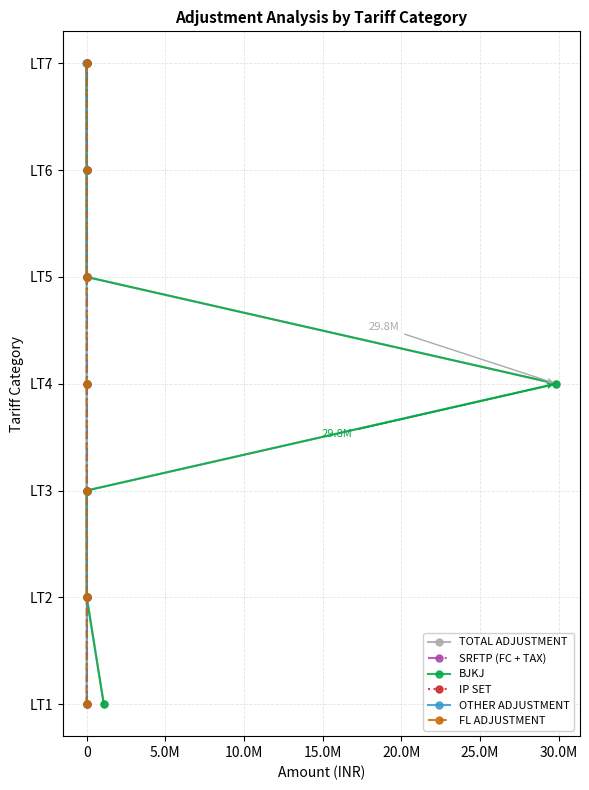

Does the chart have visible grid lines?

Yes